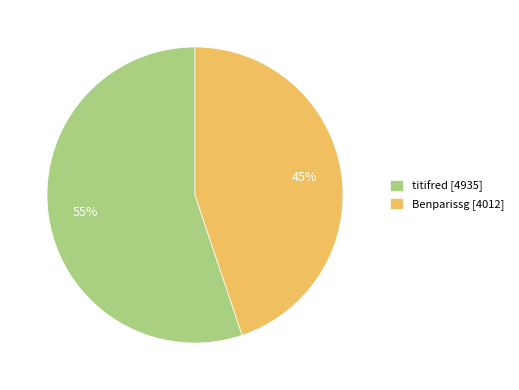

Which slice is the smallest?

Benparissg [4012]